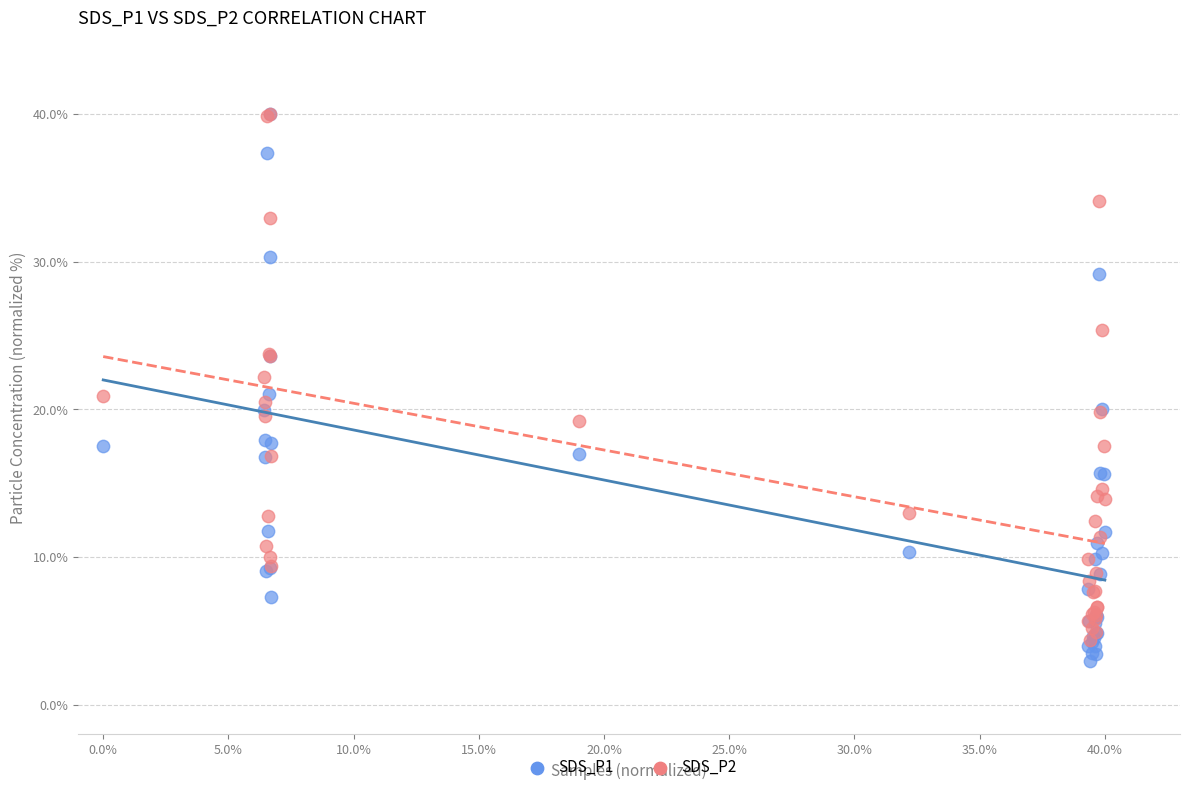

What are all the series names shown in the legend?

SDS_P1, SDS_P2